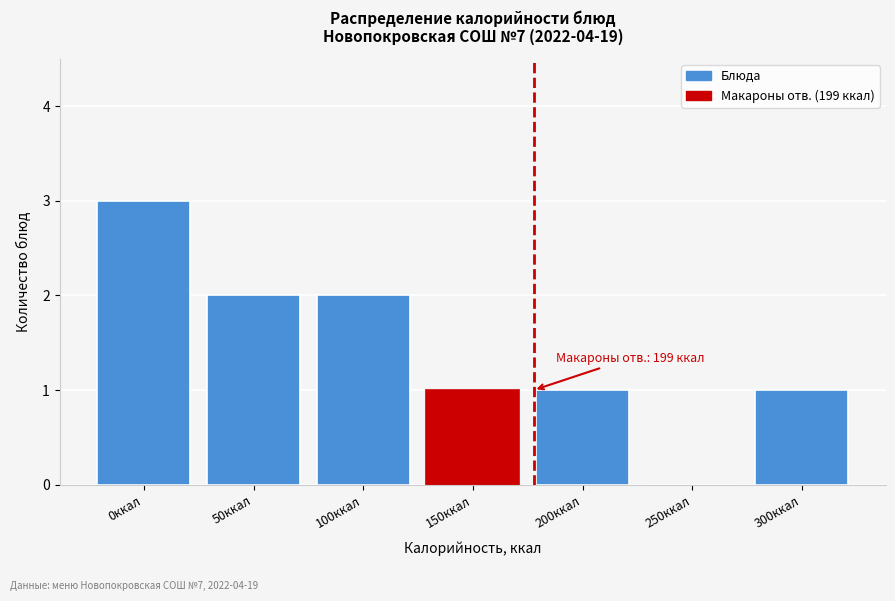

Reading left to right, what are all the values shown in this chart?

0ккал=3	50ккал=2	100ккал=2	150ккал=1	200ккал=1	250ккал=0	300ккал=1